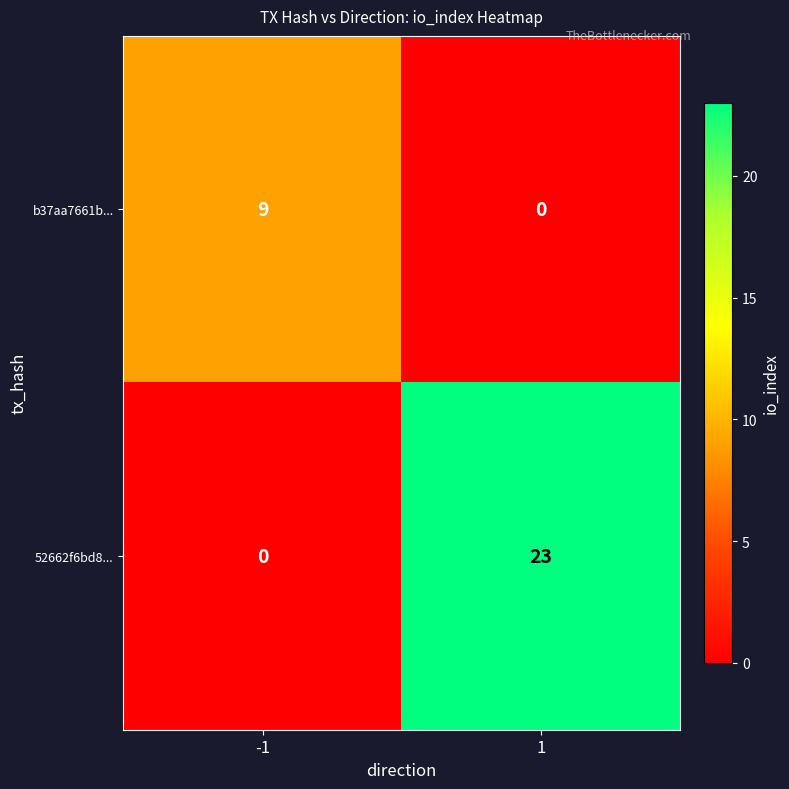

What is the total value across all series at -1?

9